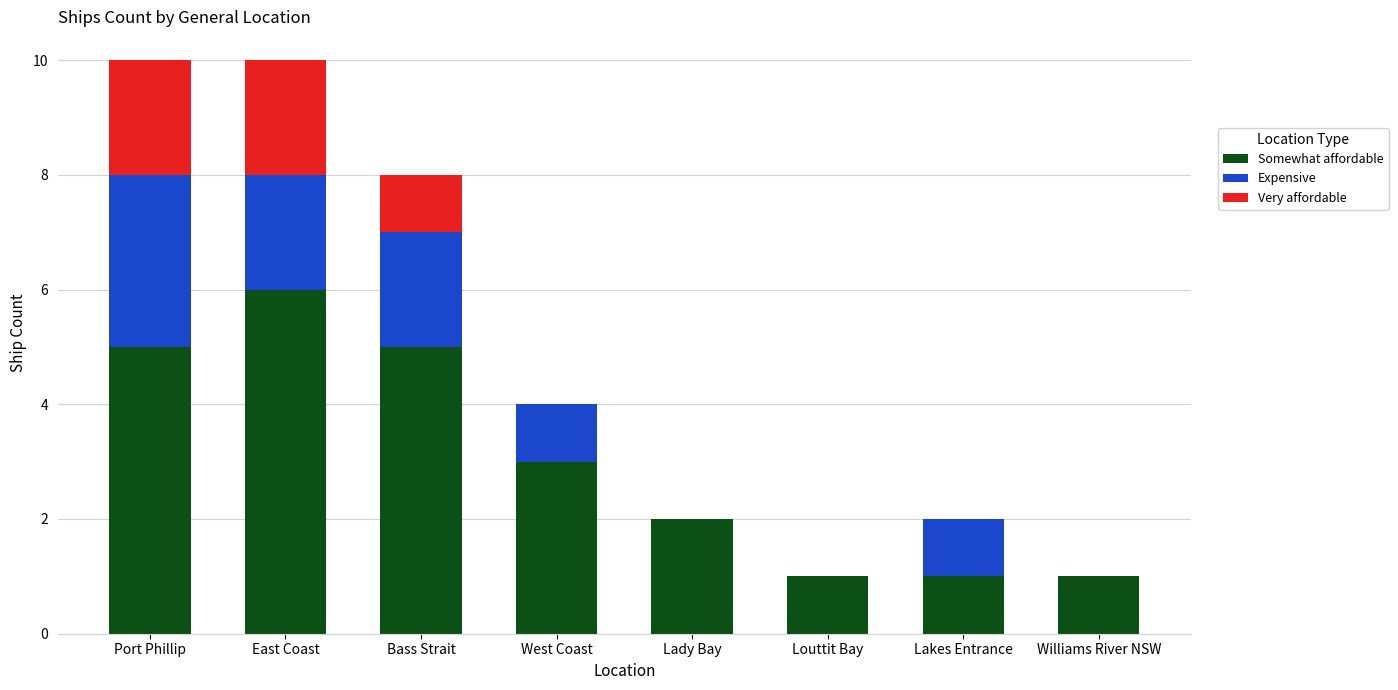

Count the number of categories in the chart.

8